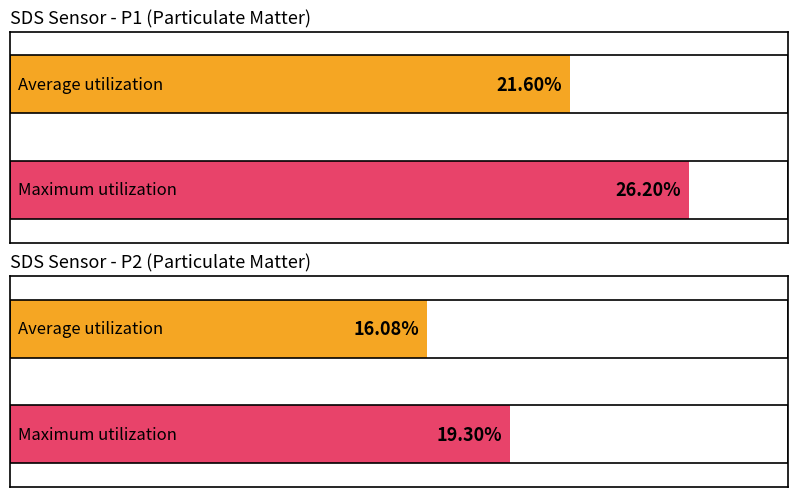

The Maximum utilization series shows 7.6 at 17. True or false?

False